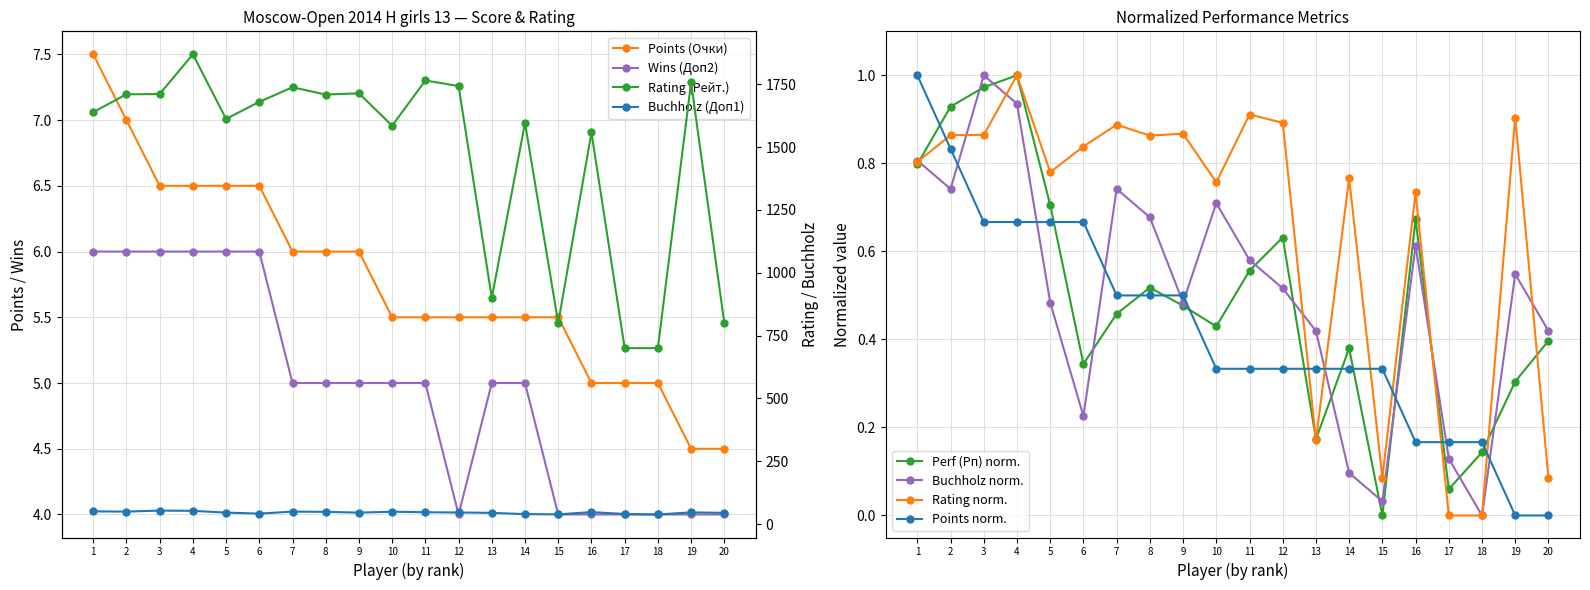

How many Points (Очки) values are between 5 and 6?

12